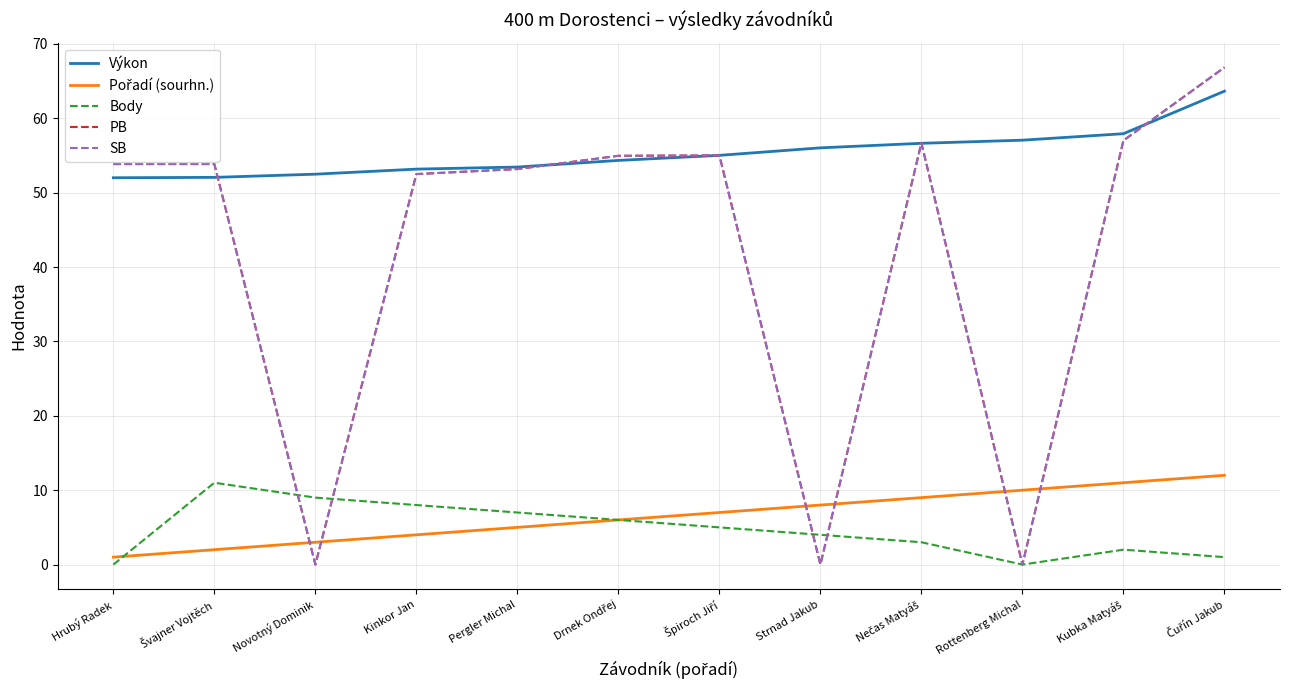

What is the sum of all Pořadí (sourhn.) values?

78.0